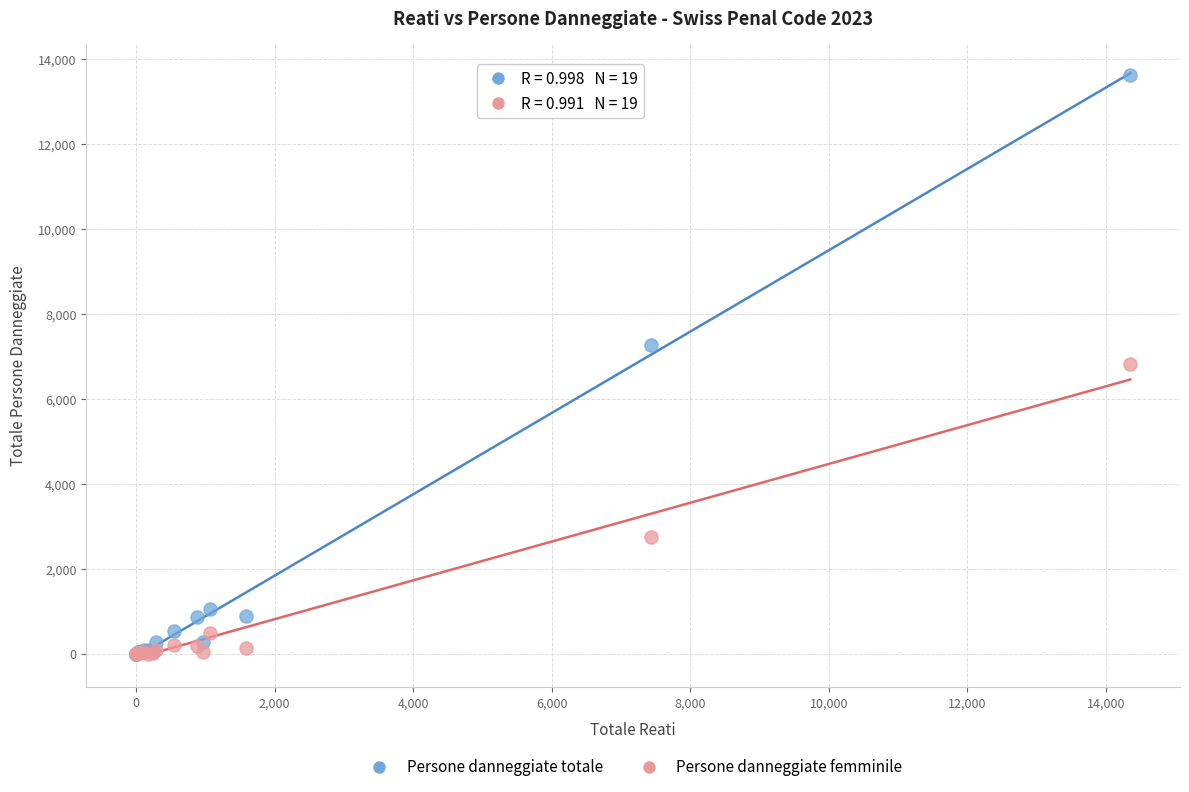

What are all the series names shown in the legend?

Persone danneggiate totale, Persone danneggiate femminile